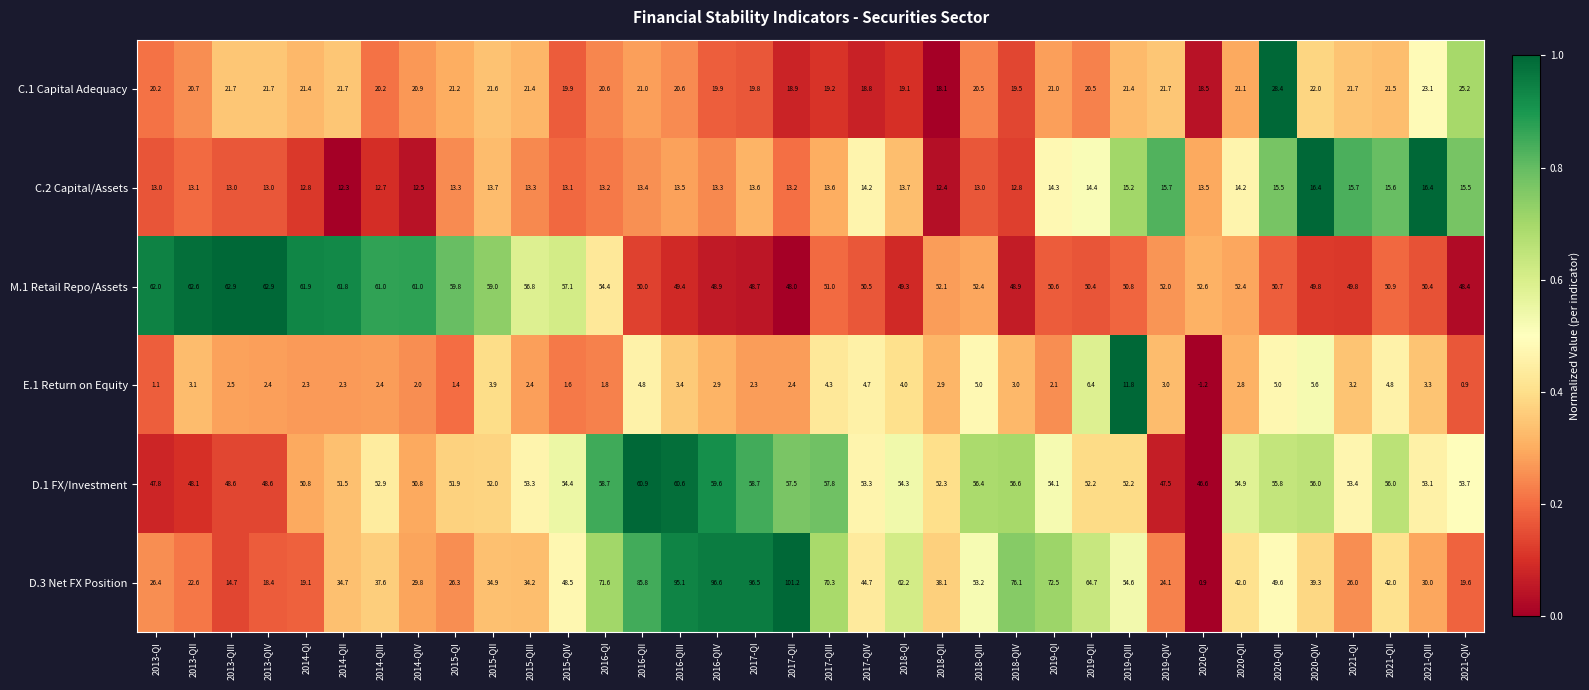

At which category is the sum across all series the highest?

2016-QIII